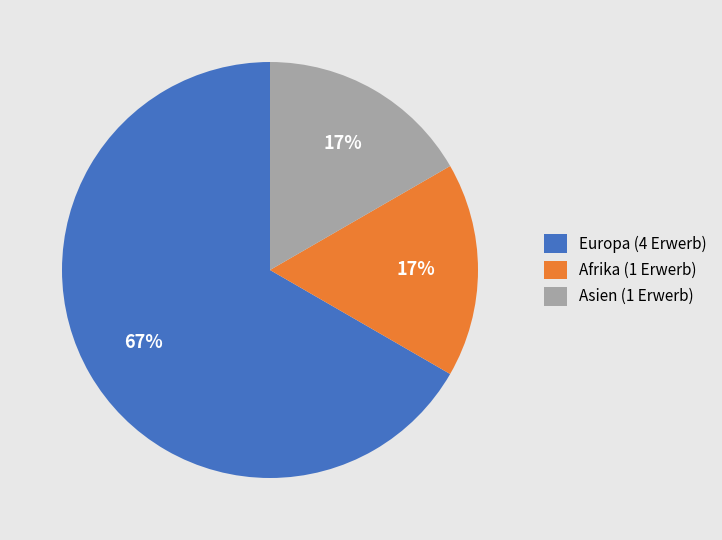

To the nearest percent, what percentage of the pie is Afrika (1 Erwerb)?

17%